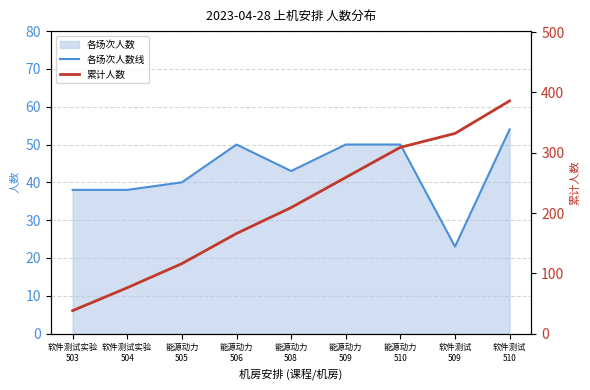

What is the total value across all series at 软件测试实验
503?

76